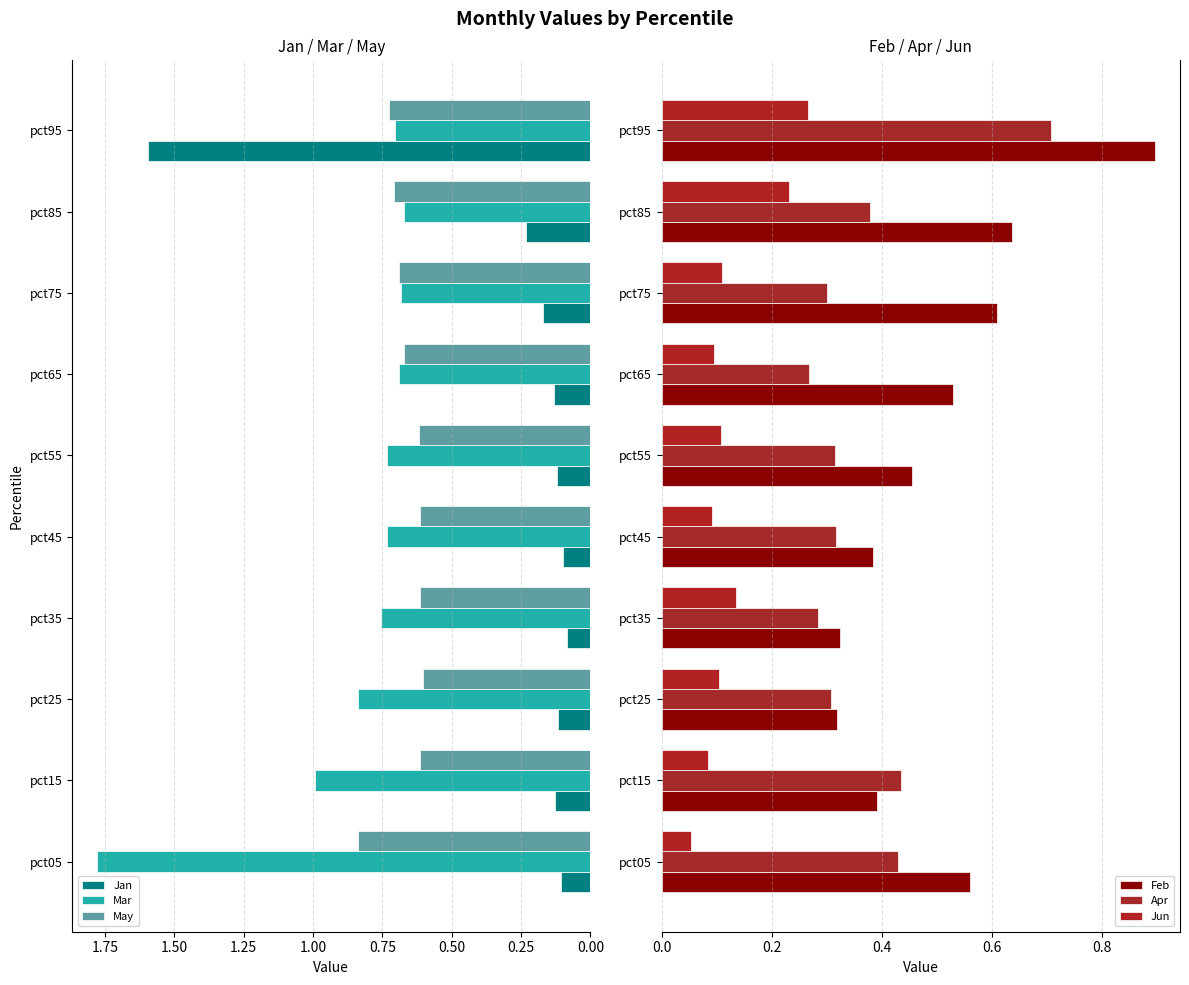

What are all the series names shown in the legend?

Jan, Mar, May, Feb, Apr, Jun